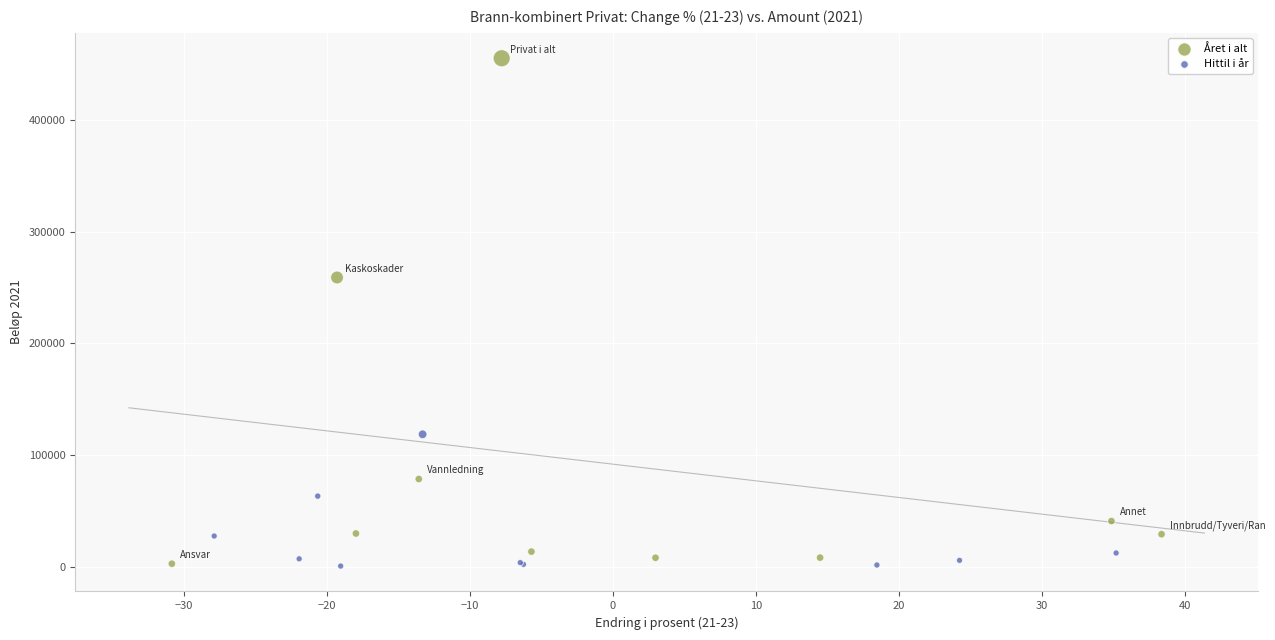

Which series contains the highest Y value?

Året i alt